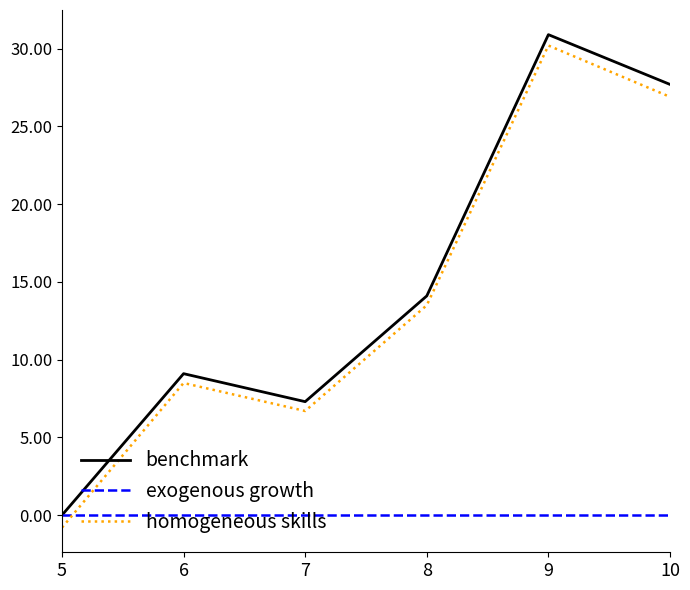

What is the spread (max minus min) of values at 6?

9.1